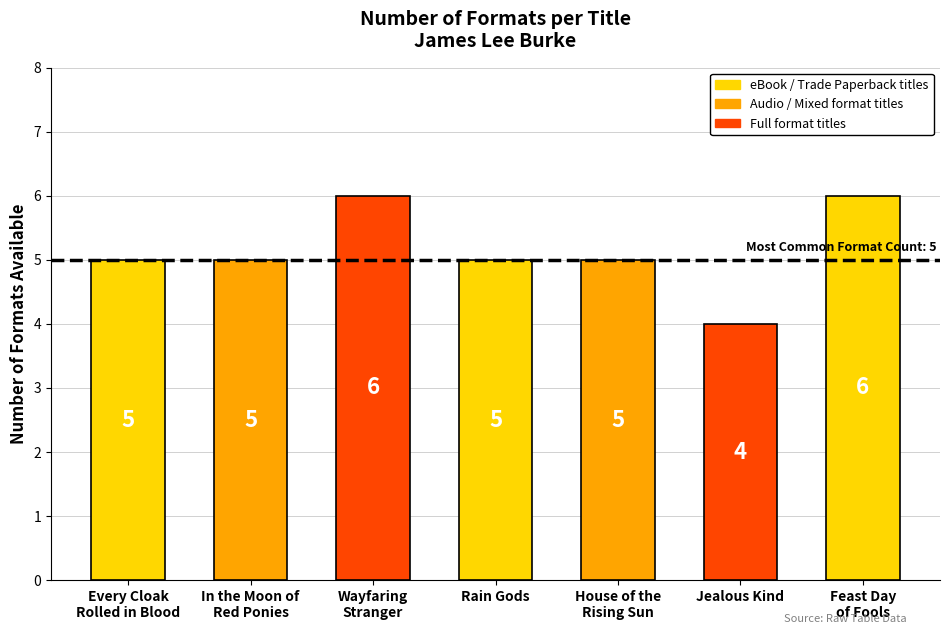

What value does the data have at Every Cloak
Rolled in Blood?

5